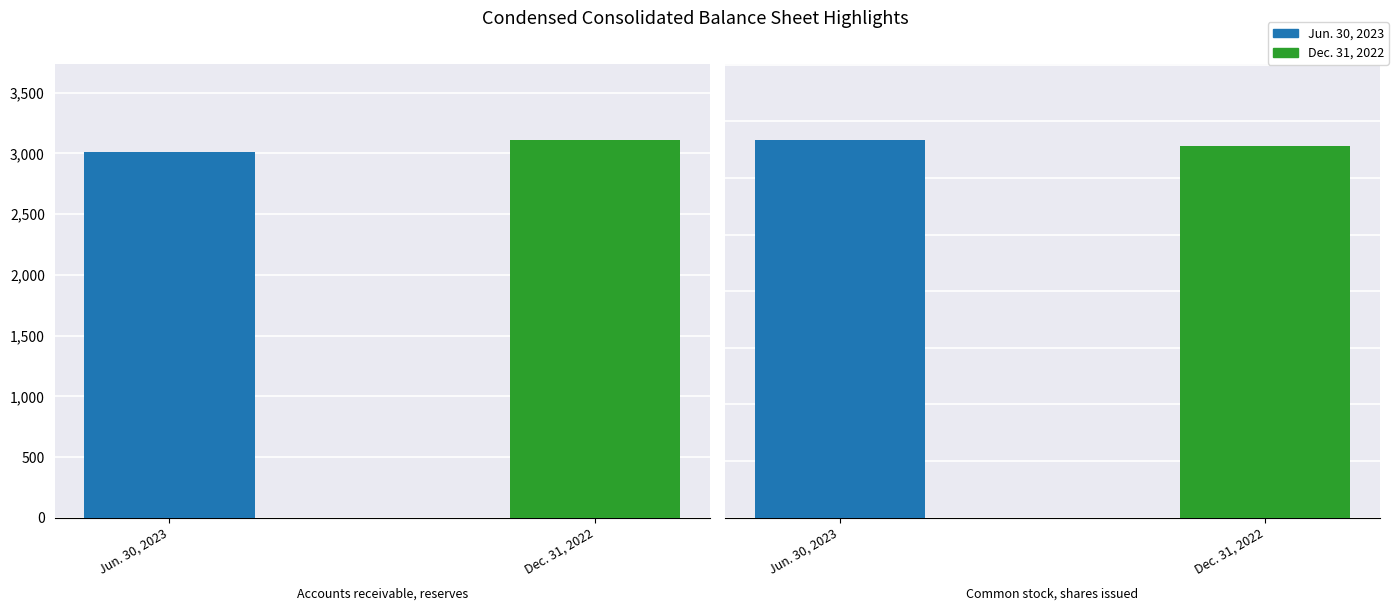

Reading right to left, list all the values displayed in this chart.

Jun. 30, 2023: Common stock, shares issued=133504000	Accounts receivable, reserves=3009
Dec. 31, 2022: Common stock, shares issued=131207000	Accounts receivable, reserves=3114